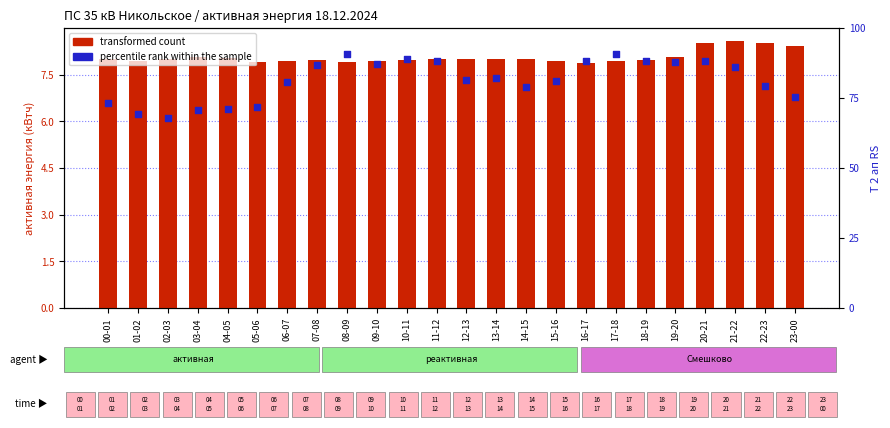

What are all the series names shown in the legend?

transformed count, percentile rank within the sample